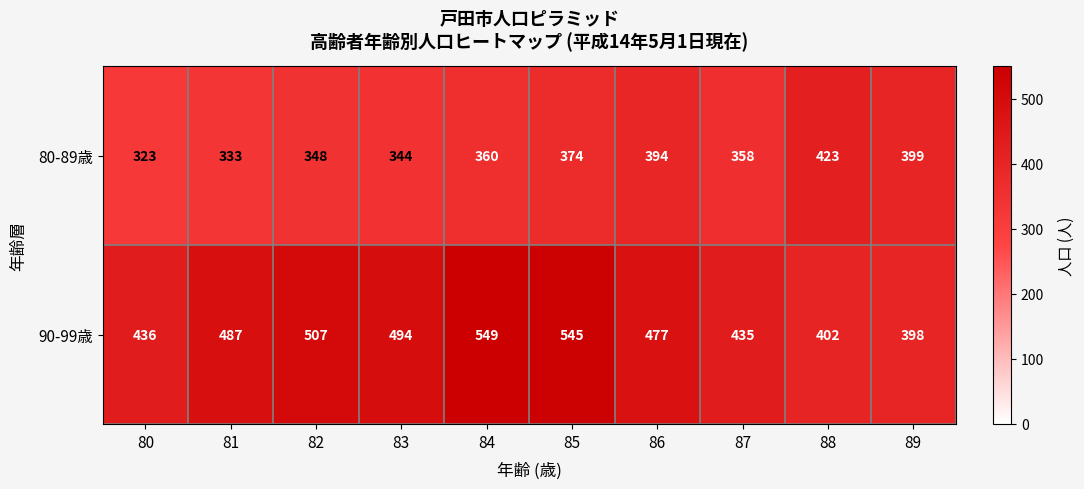

The 90-99歳 series shows 398 at 89. True or false?

True